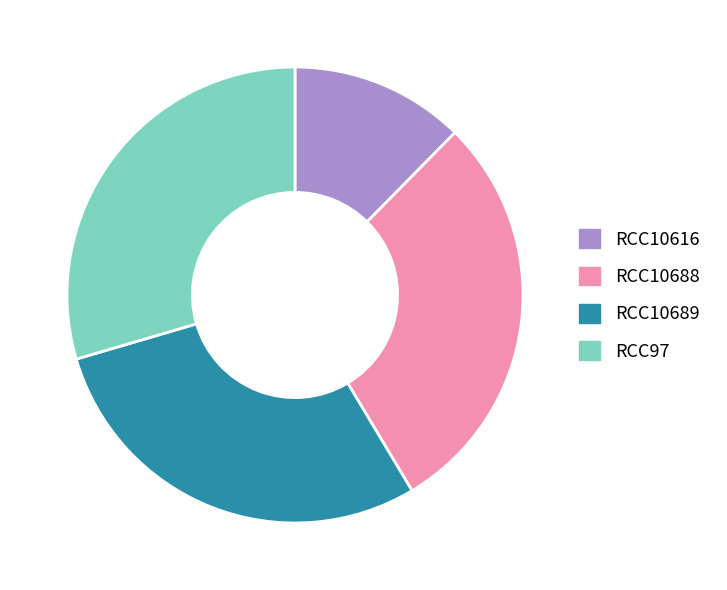

The RCC10689 slice represents 16% of the pie. True or false?

False